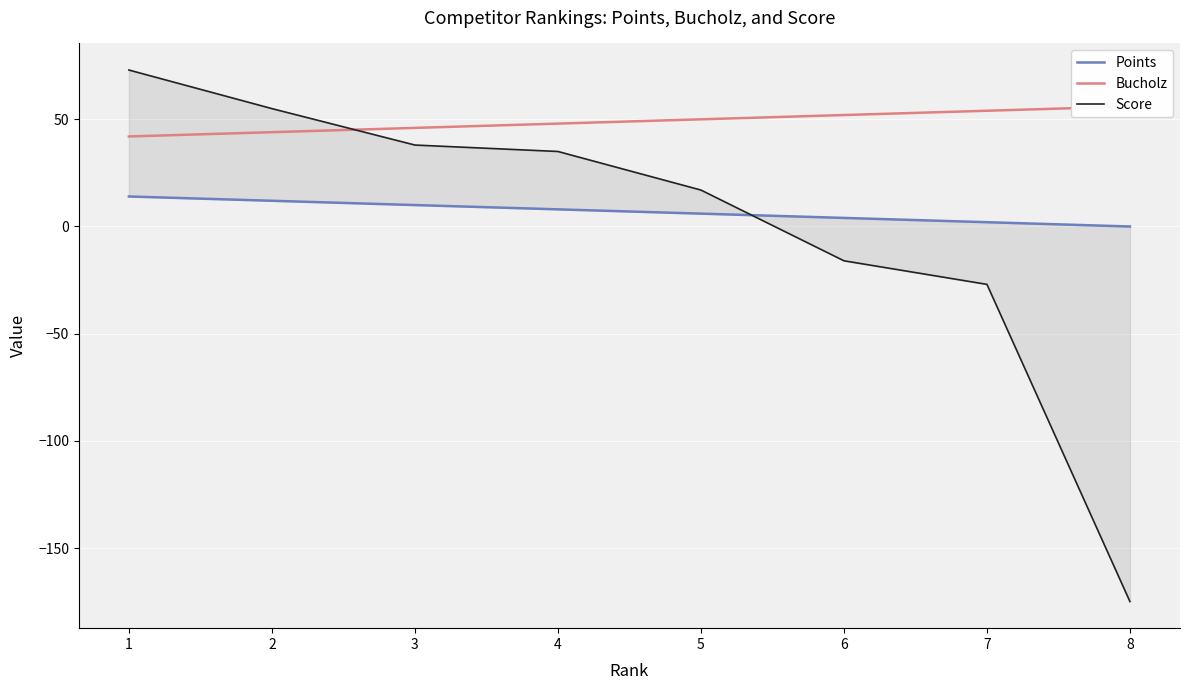

Is the value of Bucholz at 7 greater than the value of Score at 6?

Yes